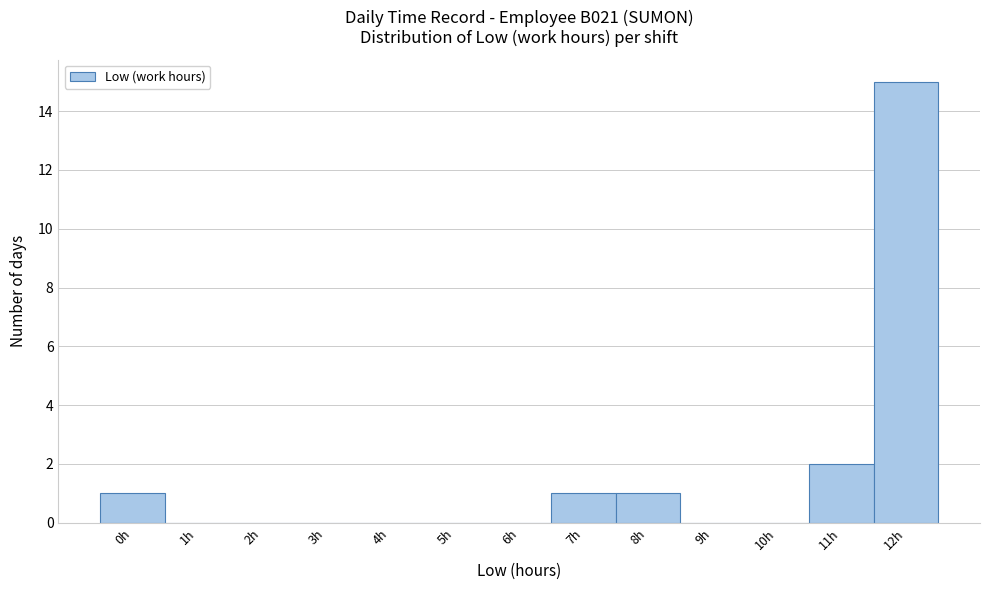

Reading left to right, transcribe all the data shown in this chart.

0h=1	1h=0	2h=0	3h=0	4h=0	5h=0	6h=0	7h=1	8h=1	9h=0	10h=0	11h=2	12h=15